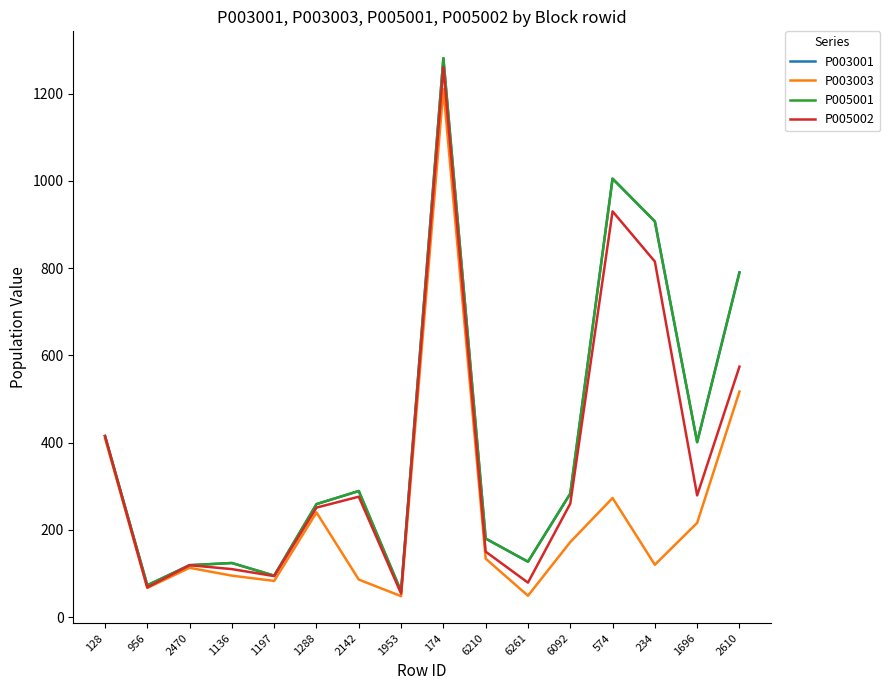

How many lines are shown in the chart?

4